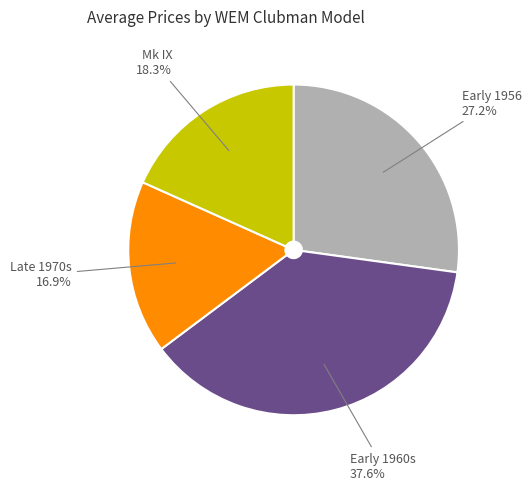

Is there any slice that represents more than half of the pie?

No